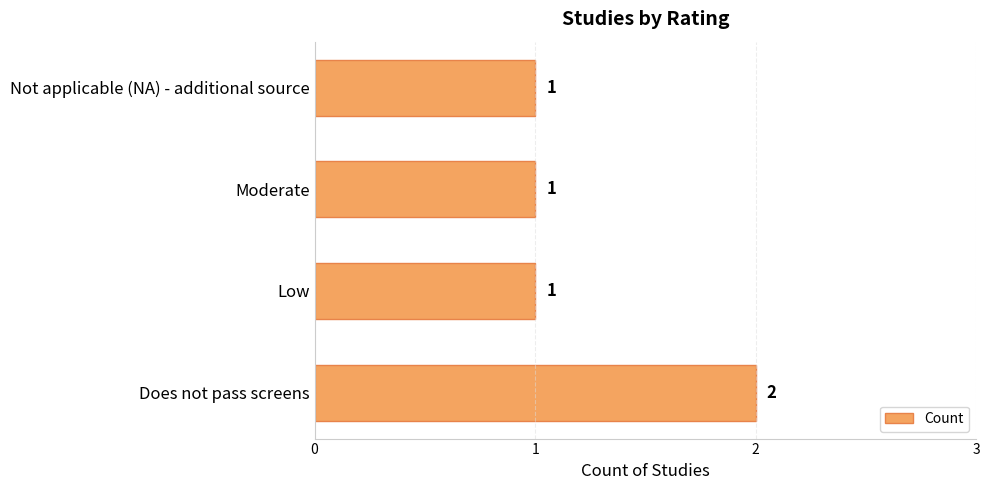

Are the bars grouped side by side (vs. stacked)?

No